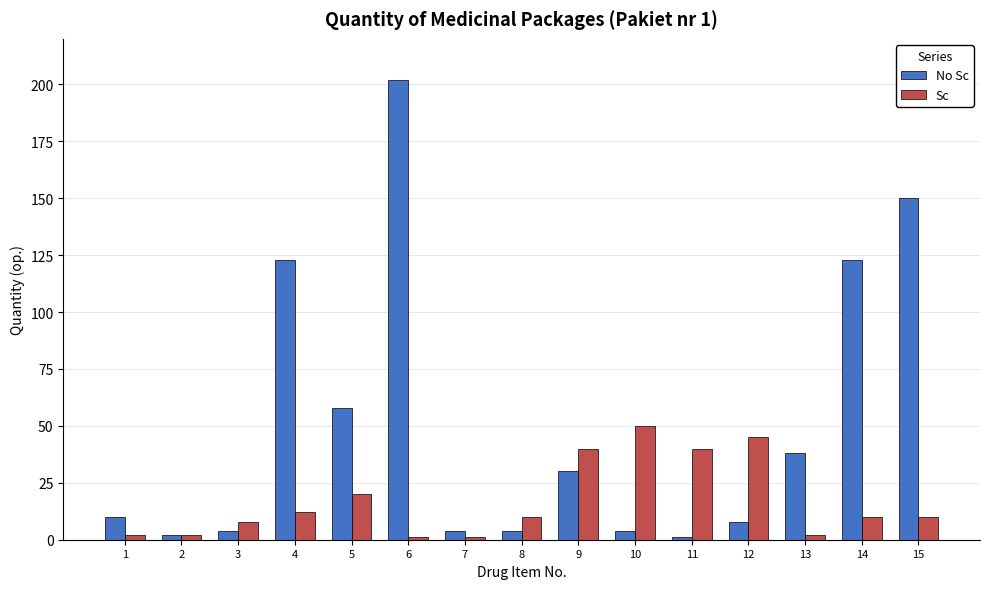

Reading left to right, what are all the values shown in this chart?

No Sc: 10	2	4	123	58	202	4	4	30	4	1	8	38	123	150
Sc: 2	2	8	12	20	1	1	10	40	50	40	45	2	10	10